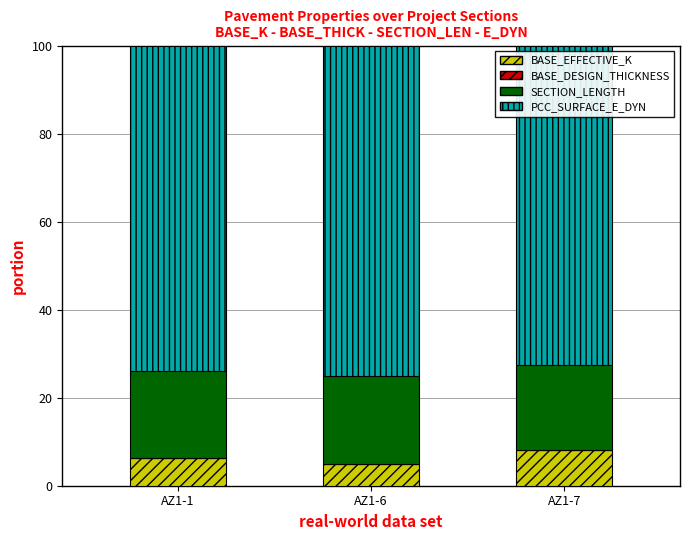

The BASE_EFFECTIVE_K series shows 8.0 at AZ1-7. True or false?

True